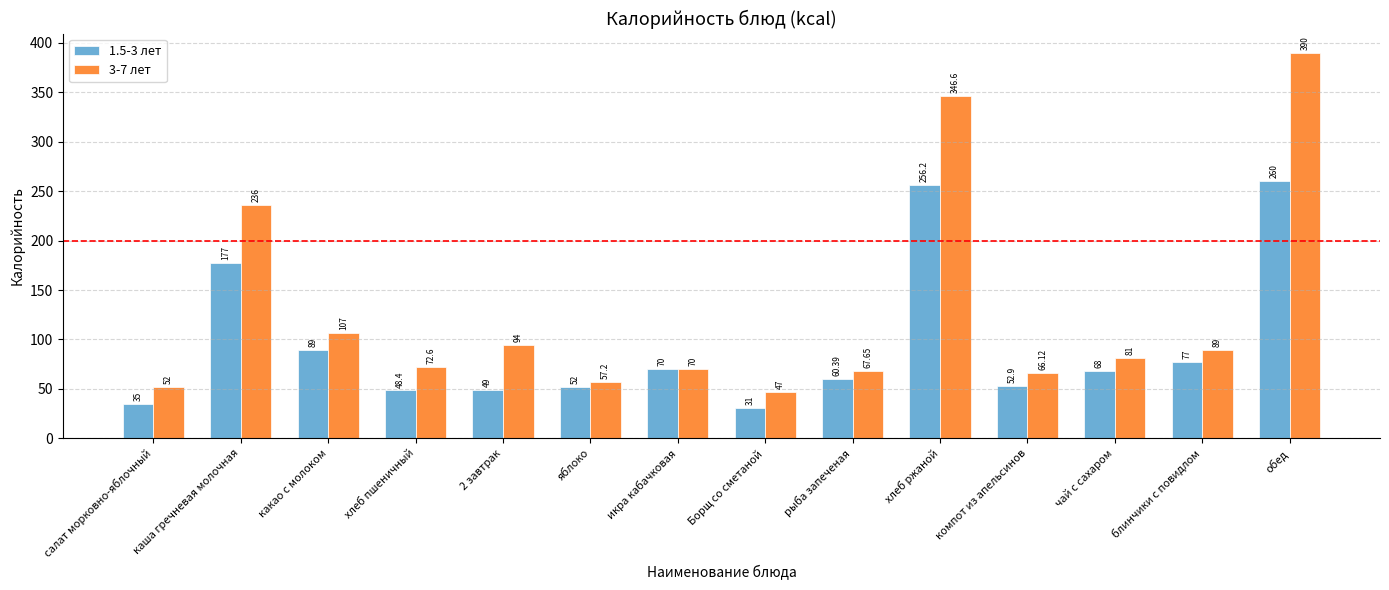

Count the number of categories in the chart.

14